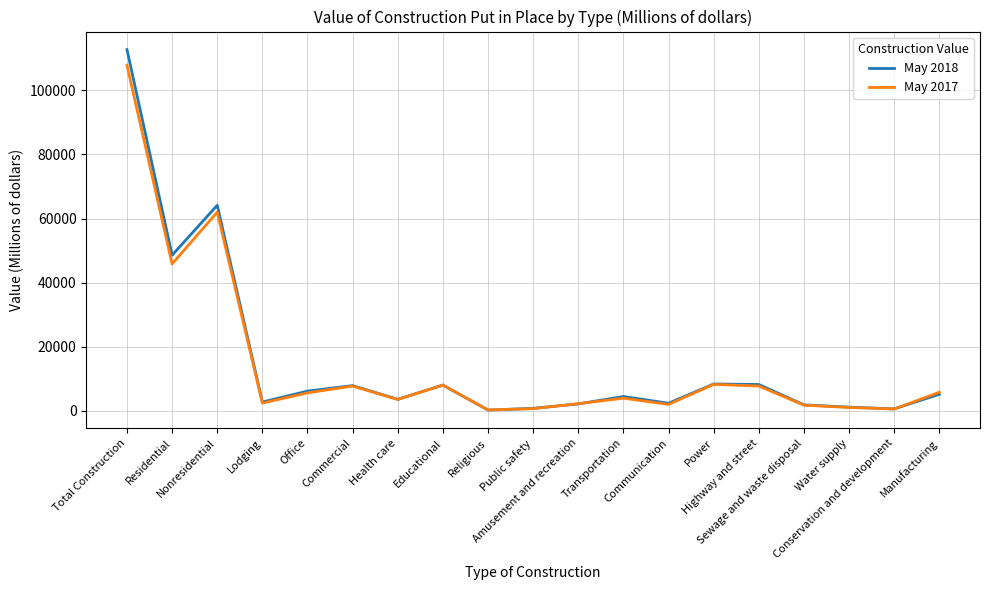

Which series has the largest range (max minus min)?

May 2018